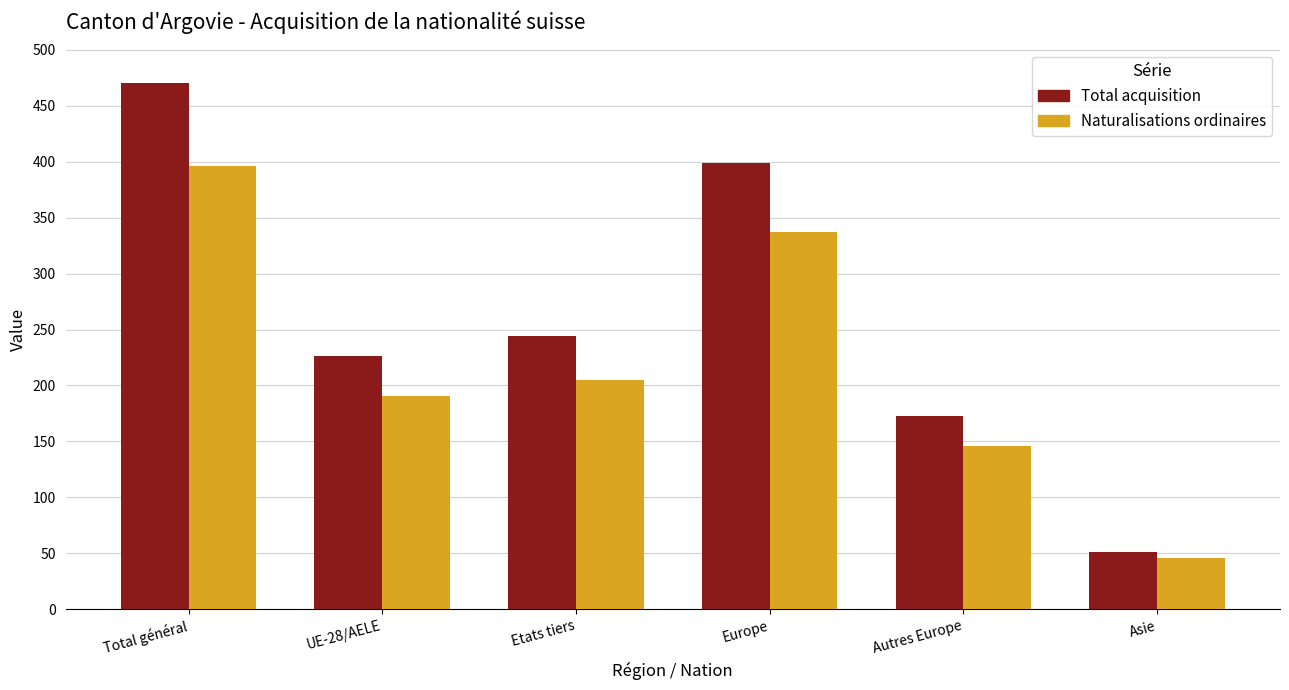

What is the label of the 3rd bar from the left?

Etats tiers